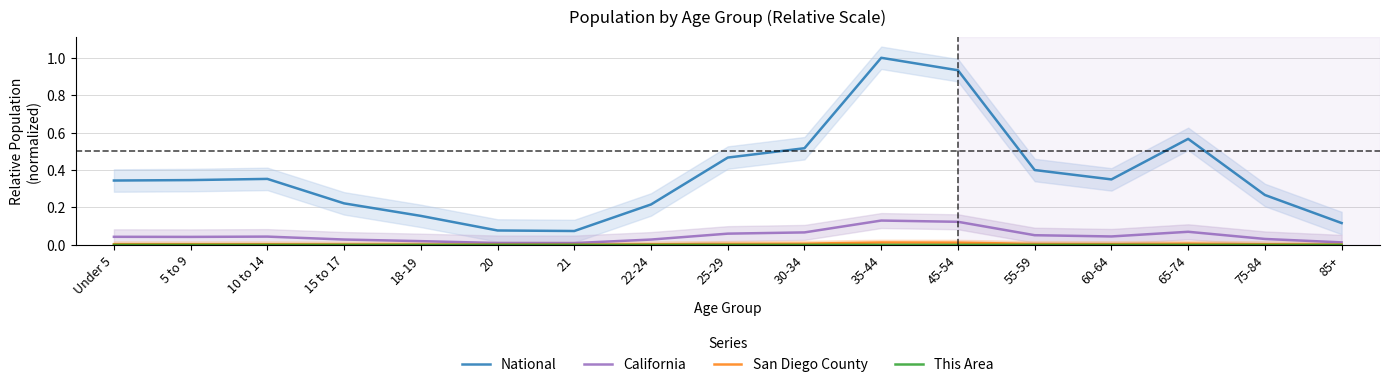

Reading left to right, what are all the values shown in this chart?

National: 0.3	0.3	0.4	0.2	0.2	0.1	0.1	0.2	0.5	0.5	1.0	0.9	0.4	0.3	0.6	0.3	0.1
California: 0.0	0.0	0.0	0.0	0.0	0.0	0.0	0.0	0.1	0.1	0.1	0.1	0.1	0.0	0.1	0.0	0.0
San Diego County: 0.0	0.0	0.0	0.0	0.0	0.0	0.0	0.0	0.0	0.0	0.0	0.0	0.0	0.0	0.0	0.0	0.0
This Area: 0.0	0.0	0.0	0.0	0.0	0.0	0.0	0.0	0.0	0.0	0.0	0.0	0.0	0.0	0.0	0.0	0.0